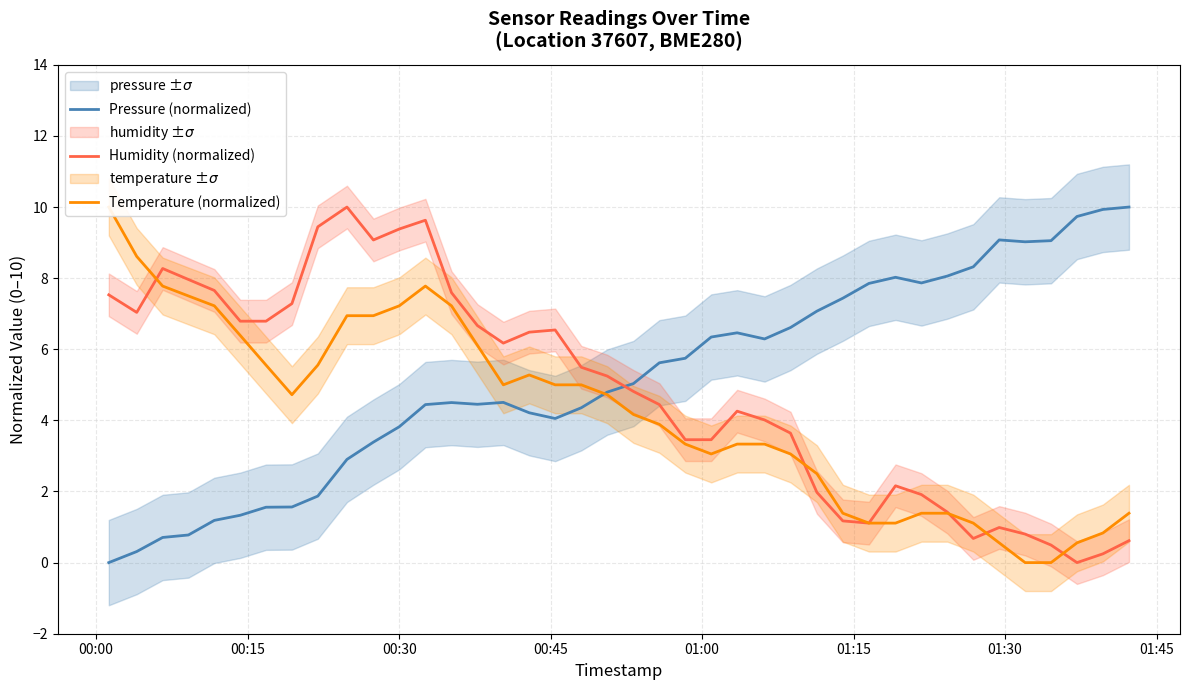

What is the maximum value for Humidity (normalized)?

10.0